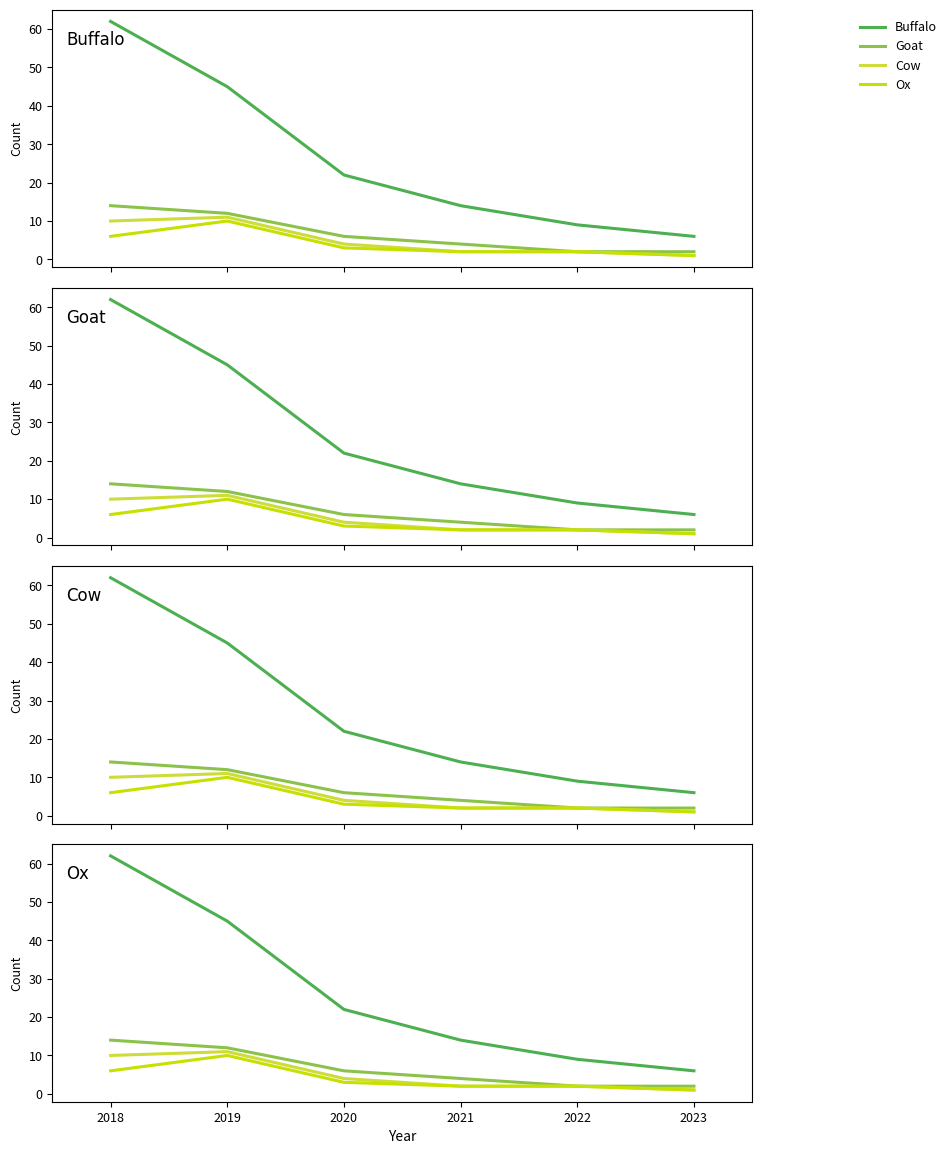

What is the difference between the maximum and minimum values in the Goat series?

12